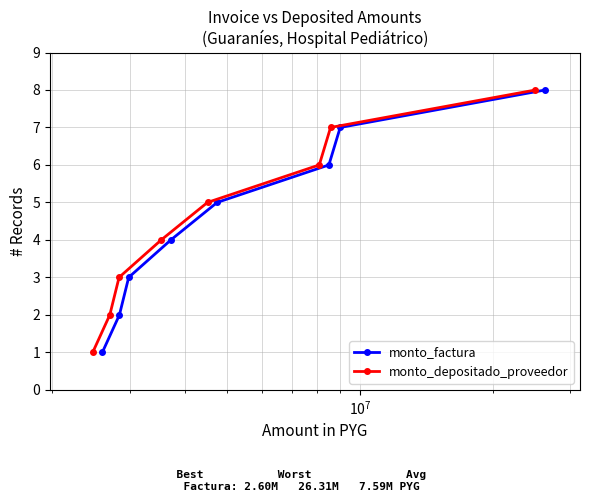

True or false: monto_factura has more than 1 points higher than both neighbors.

False